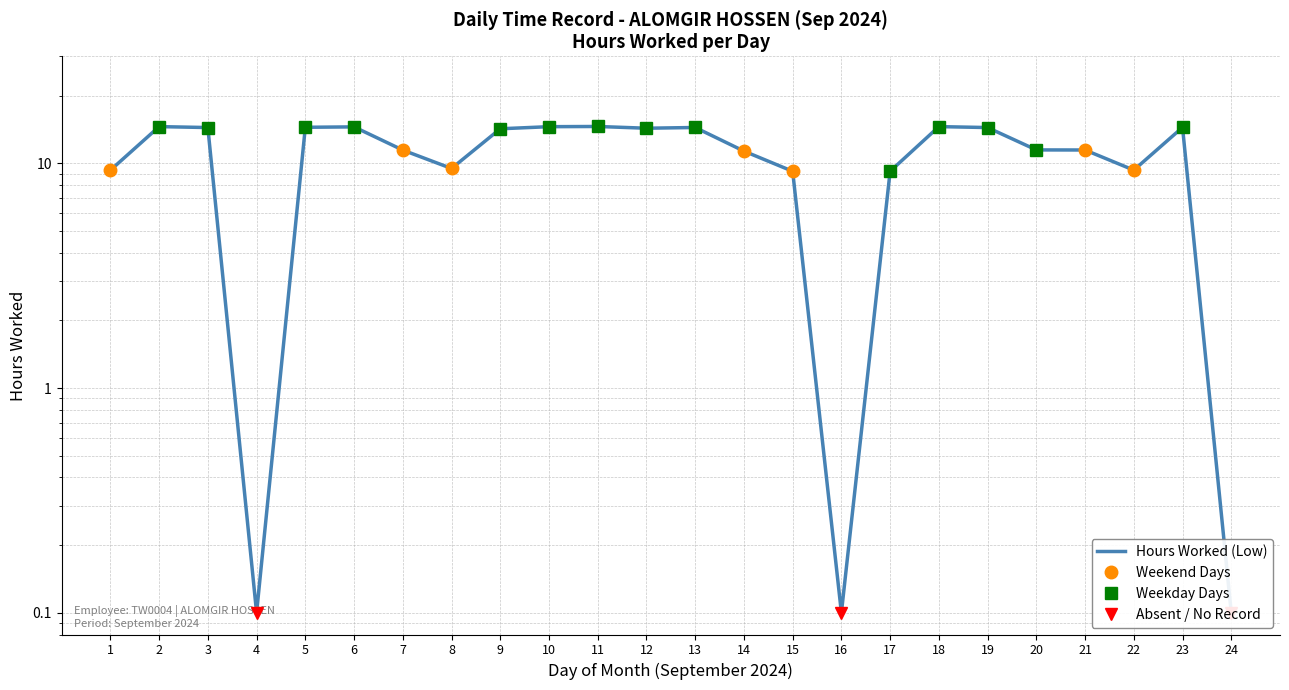

How many data points does each series have?

24